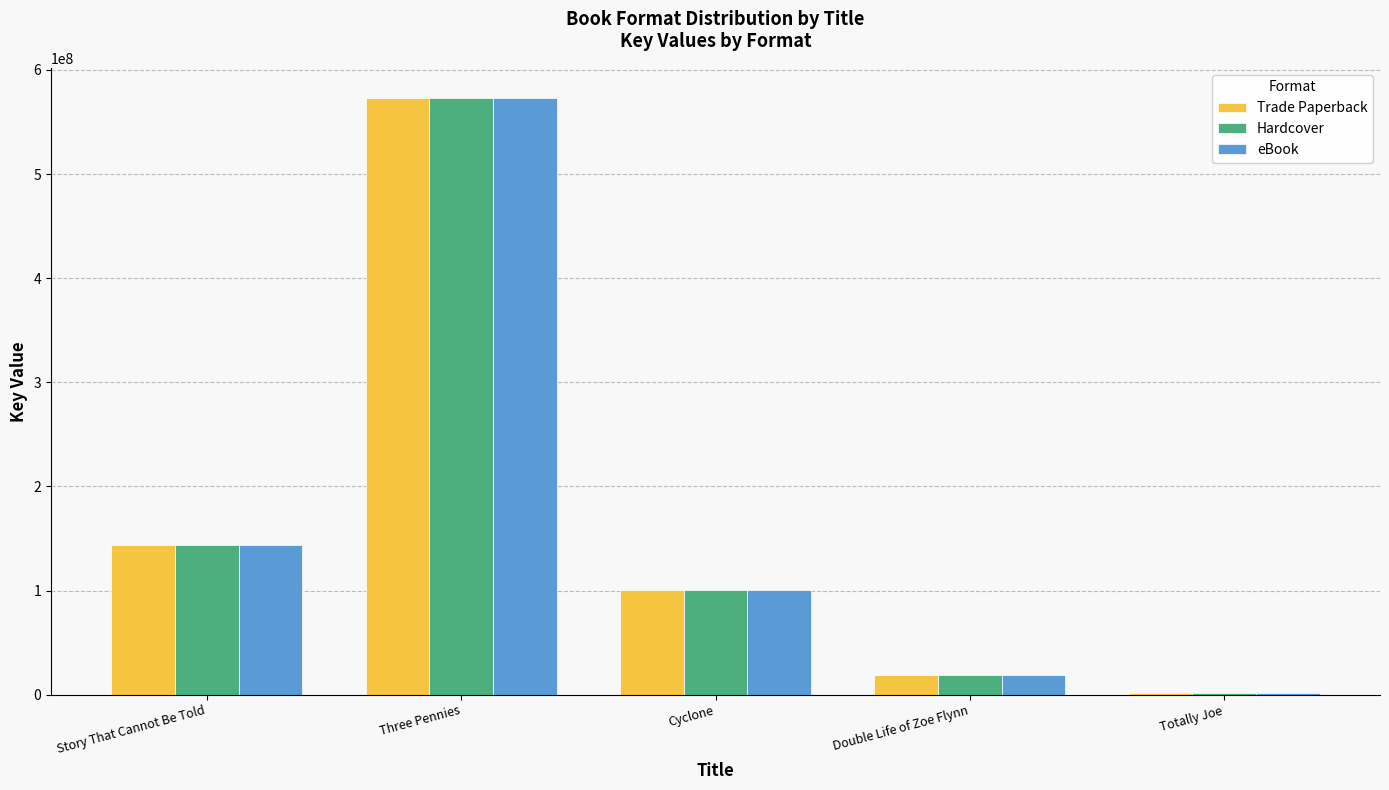

What is the value of the Hardcover bar at the 3rd from the left?

100511990